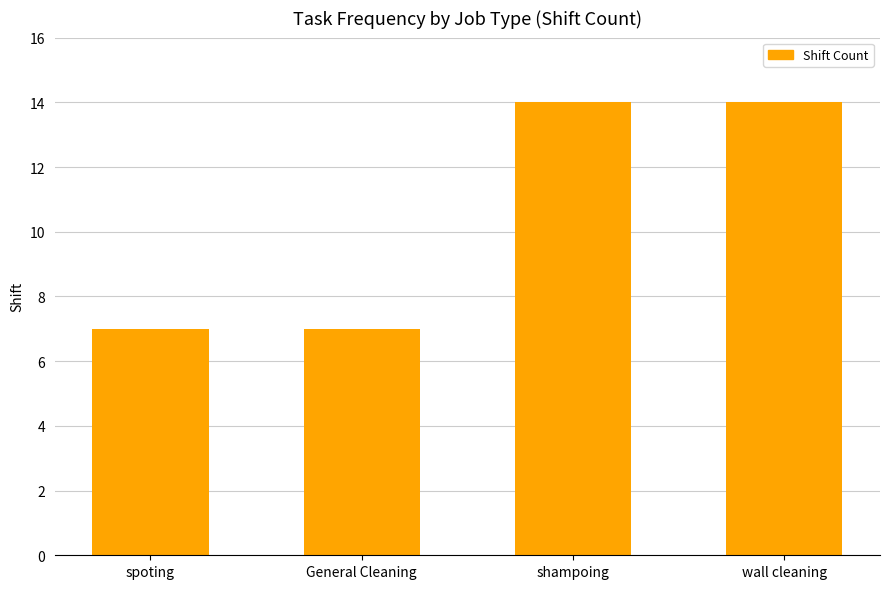

What is the smallest value displayed?

7